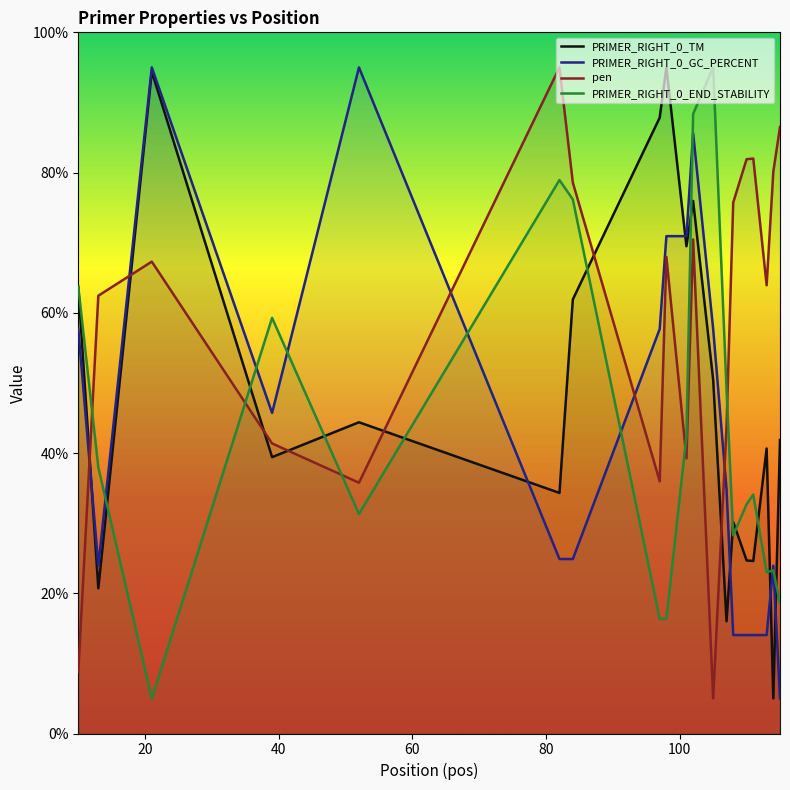

How many intersections are there between PRIMER_RIGHT_0_GC_PERCENT and pen?

5